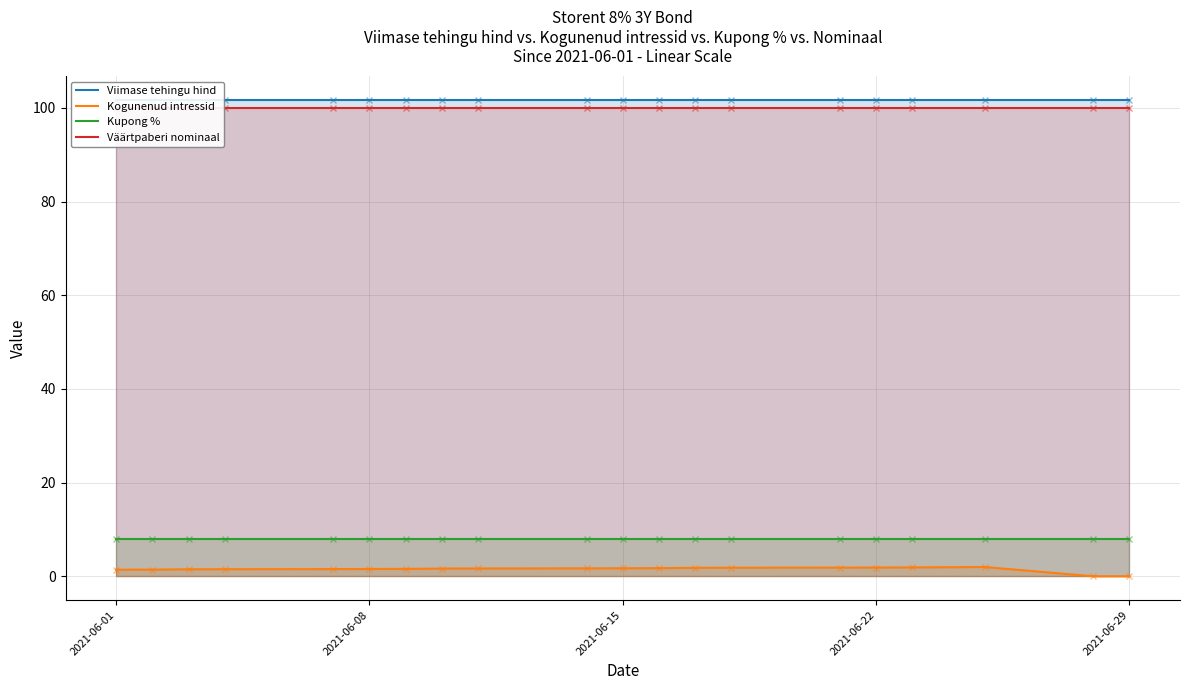

At which label does Kupong % reach its minimum?

2021-06-01